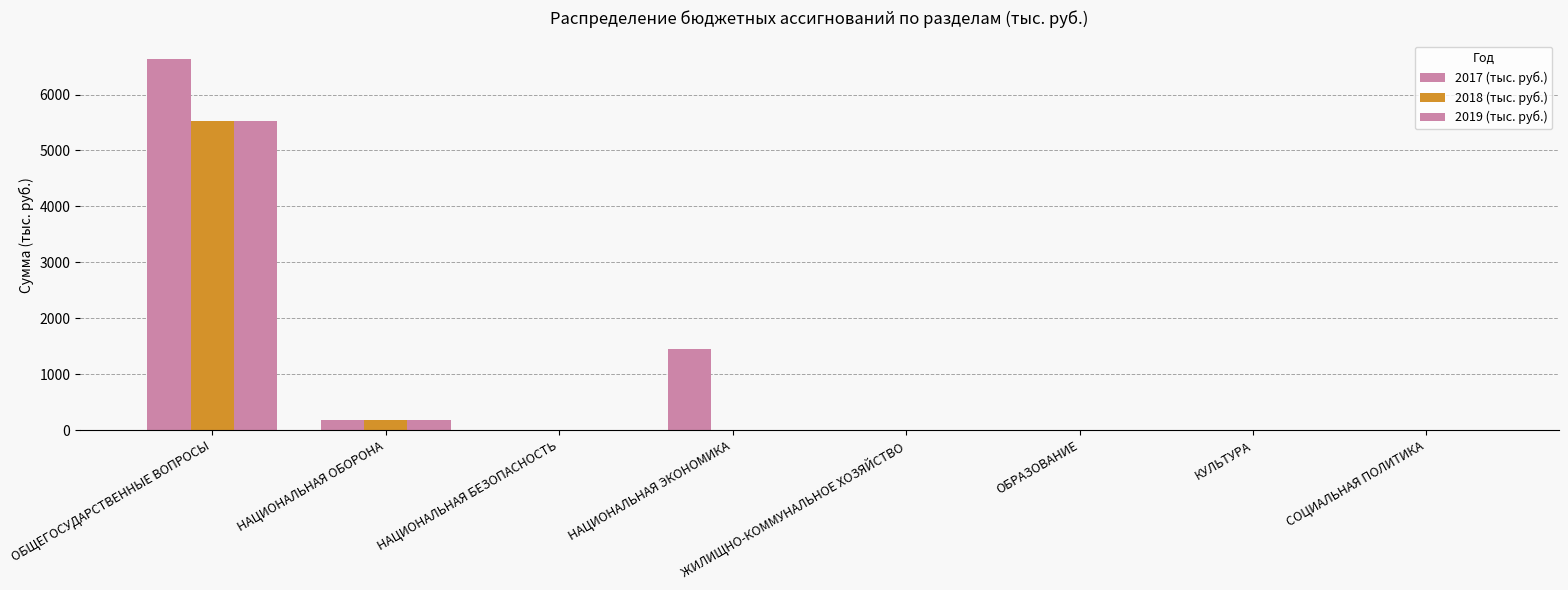

Reading right to left, what are all the values shown in this chart?

2017 (тыс. руб.): СОЦИАЛЬНАЯ ПОЛИТИКА=0.0	КУЛЬТУРА=0.0	ОБРАЗОВАНИЕ=0.0	ЖИЛИЩНО-КОММУНАЛЬНОЕ ХОЗЯЙСТВО=0.0	НАЦИОНАЛЬНАЯ ЭКОНОМИКА=1454.4	НАЦИОНАЛЬНАЯ БЕЗОПАСНОСТЬ=9.0	НАЦИОНАЛЬНАЯ ОБОРОНА=173.3	ОБЩЕГОСУДАРСТВЕННЫЕ ВОПРОСЫ=6635.8
2018 (тыс. руб.): СОЦИАЛЬНАЯ ПОЛИТИКА=0.0	КУЛЬТУРА=0.0	ОБРАЗОВАНИЕ=0.0	ЖИЛИЩНО-КОММУНАЛЬНОЕ ХОЗЯЙСТВО=0.0	НАЦИОНАЛЬНАЯ ЭКОНОМИКА=0.0	НАЦИОНАЛЬНАЯ БЕЗОПАСНОСТЬ=1.0	НАЦИОНАЛЬНАЯ ОБОРОНА=173.3	ОБЩЕГОСУДАРСТВЕННЫЕ ВОПРОСЫ=5518.8
2019 (тыс. руб.): СОЦИАЛЬНАЯ ПОЛИТИКА=0.0	КУЛЬТУРА=0.0	ОБРАЗОВАНИЕ=0.0	ЖИЛИЩНО-КОММУНАЛЬНОЕ ХОЗЯЙСТВО=0.0	НАЦИОНАЛЬНАЯ ЭКОНОМИКА=0.0	НАЦИОНАЛЬНАЯ БЕЗОПАСНОСТЬ=4.8	НАЦИОНАЛЬНАЯ ОБОРОНА=173.3	ОБЩЕГОСУДАРСТВЕННЫЕ ВОПРОСЫ=5530.9